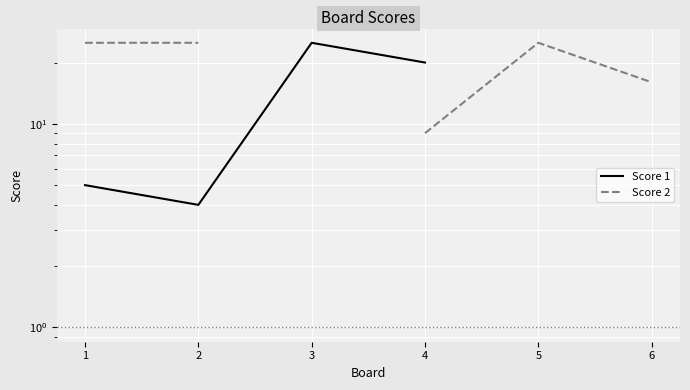

What is the value of the Score 2 point at the 1st from the left?

25.0